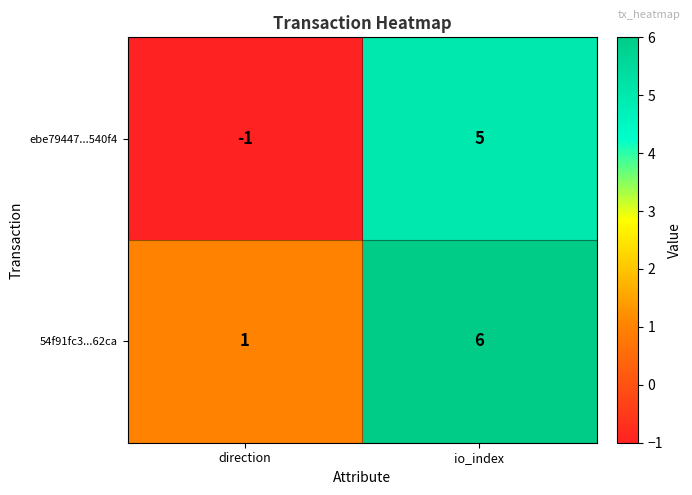

What is the difference between the 54f91fc3...62ca values at io_index and direction?

5